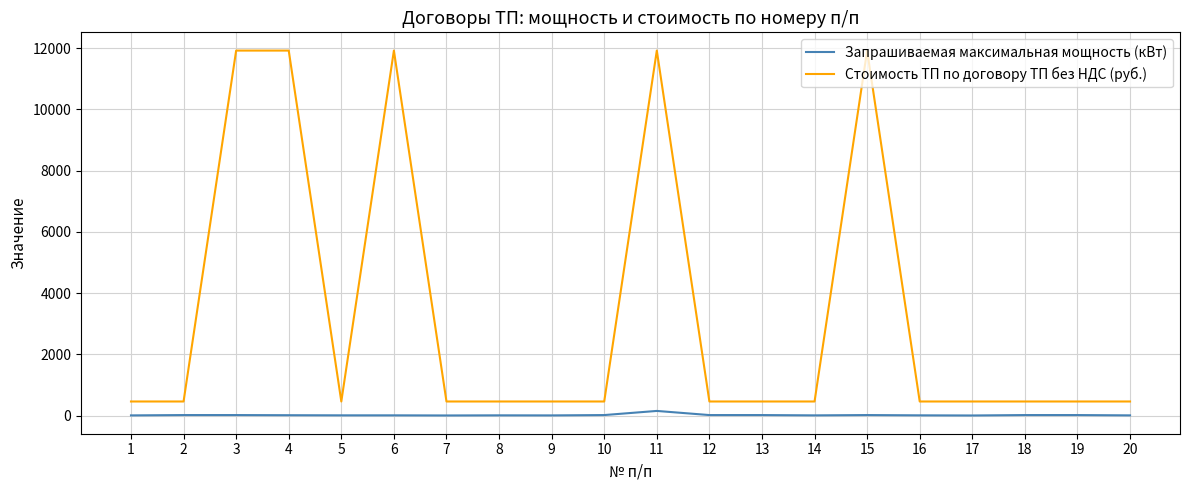

True or false: Запрашиваемая максимальная мощность (кВт) and Стоимость ТП по договору ТП без НДС (руб.) cross at least once.

False